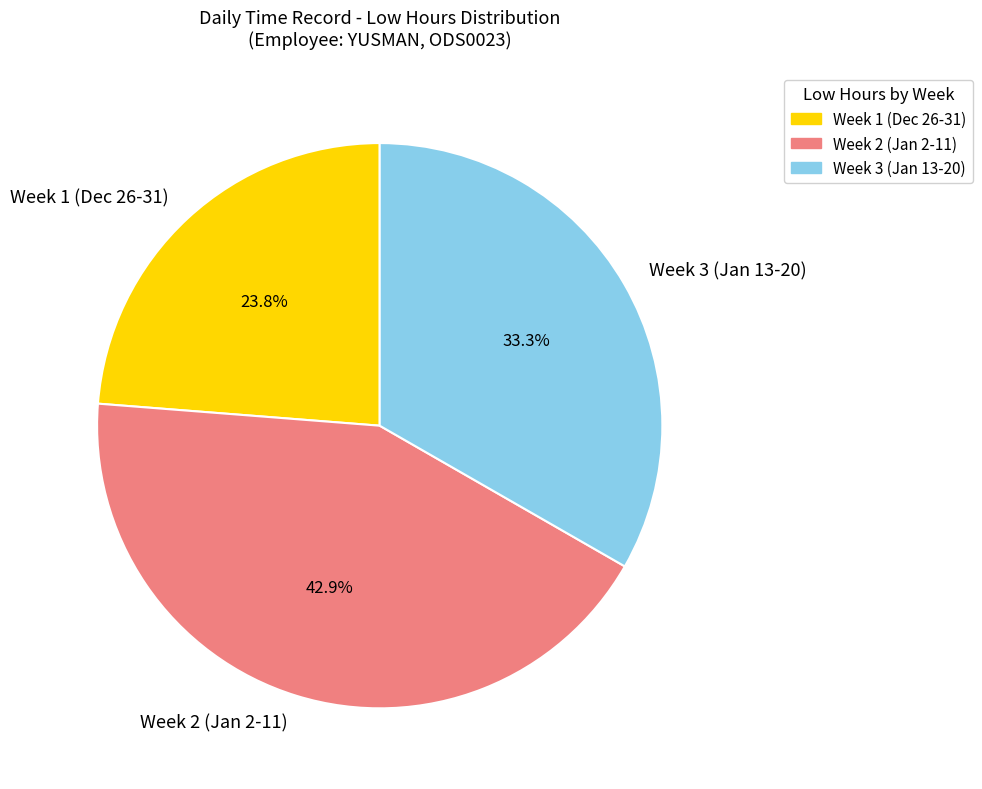

To the nearest percent, what is the difference between the largest and smallest slice percentages?

19%